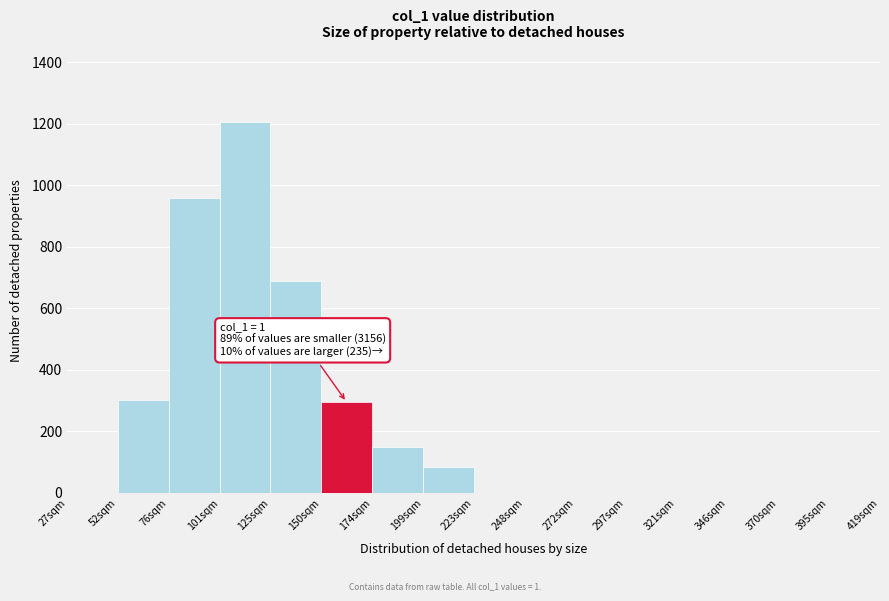

Reading right to left, what are all the values shown in this chart?

395sqm=0	370sqm=0	346sqm=0	321sqm=0	297sqm=0	272sqm=0	248sqm=0	223sqm=0	199sqm=85	174sqm=150	150sqm=295	125sqm=690	101sqm=1205	76sqm=958	52sqm=303	27sqm=0